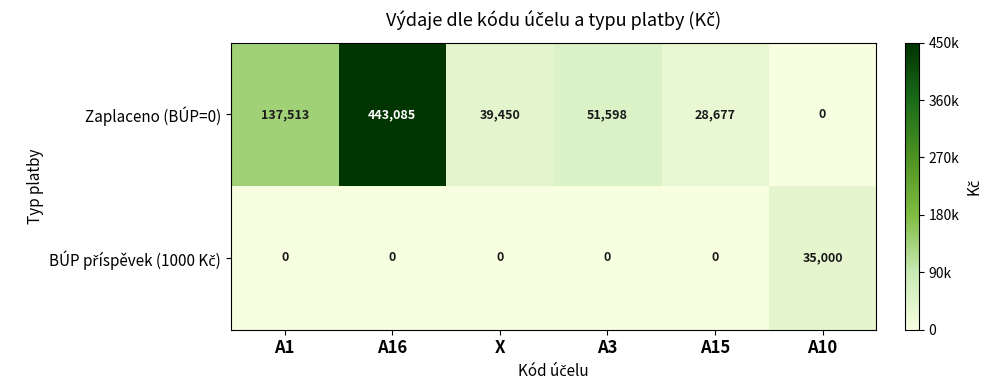

What is the difference between the Zaplaceno (BÚP=0) values at A10 and A15?

28677